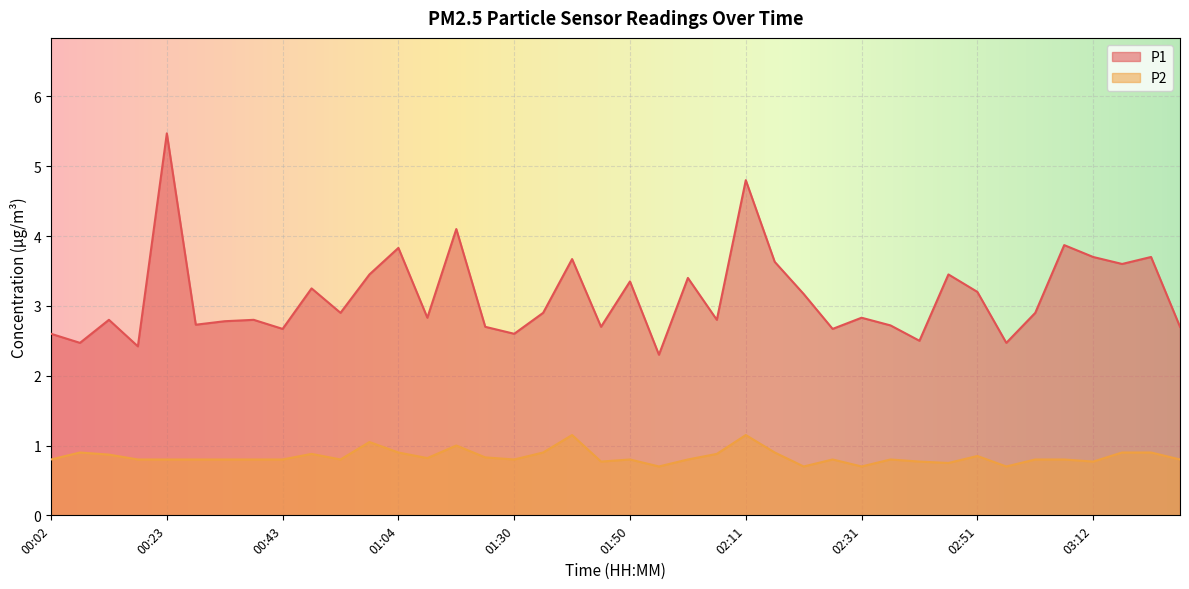

What is the sum of the P2 values at 02:11 and 02:16?

2.0